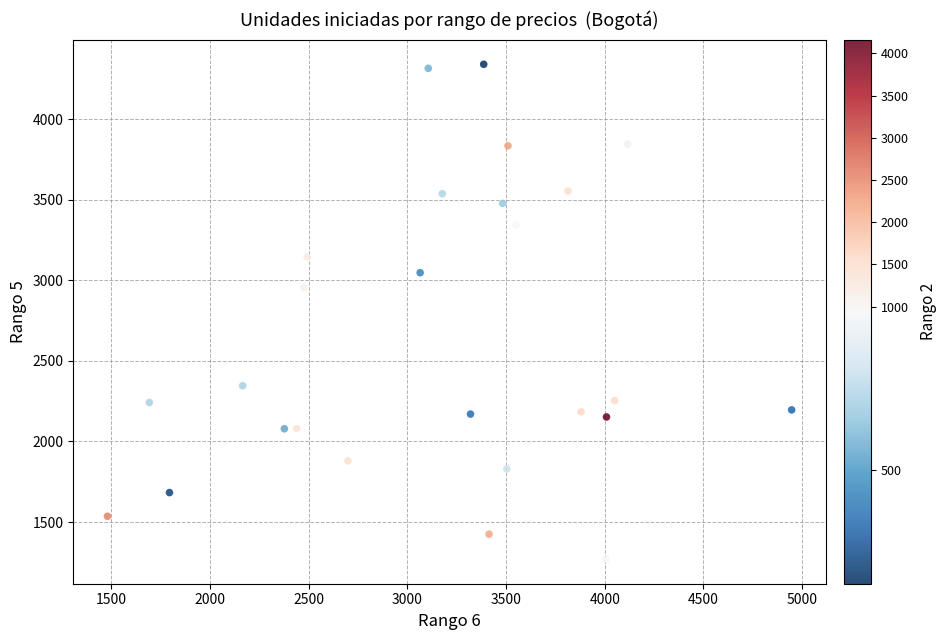

What is the range of X values (max minus min)?

3466